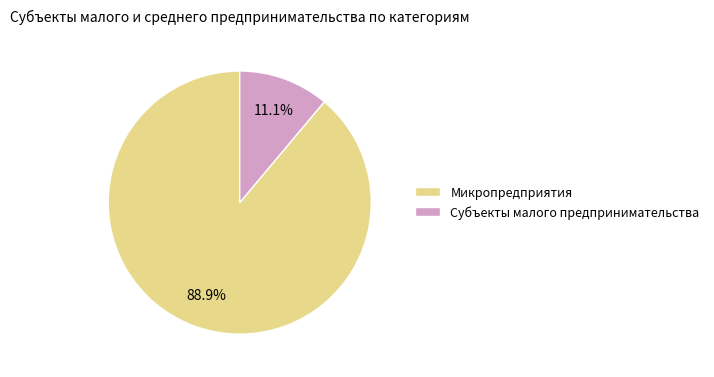

Does Субъекты малого предпринимательства account for over 50% of the chart?

No